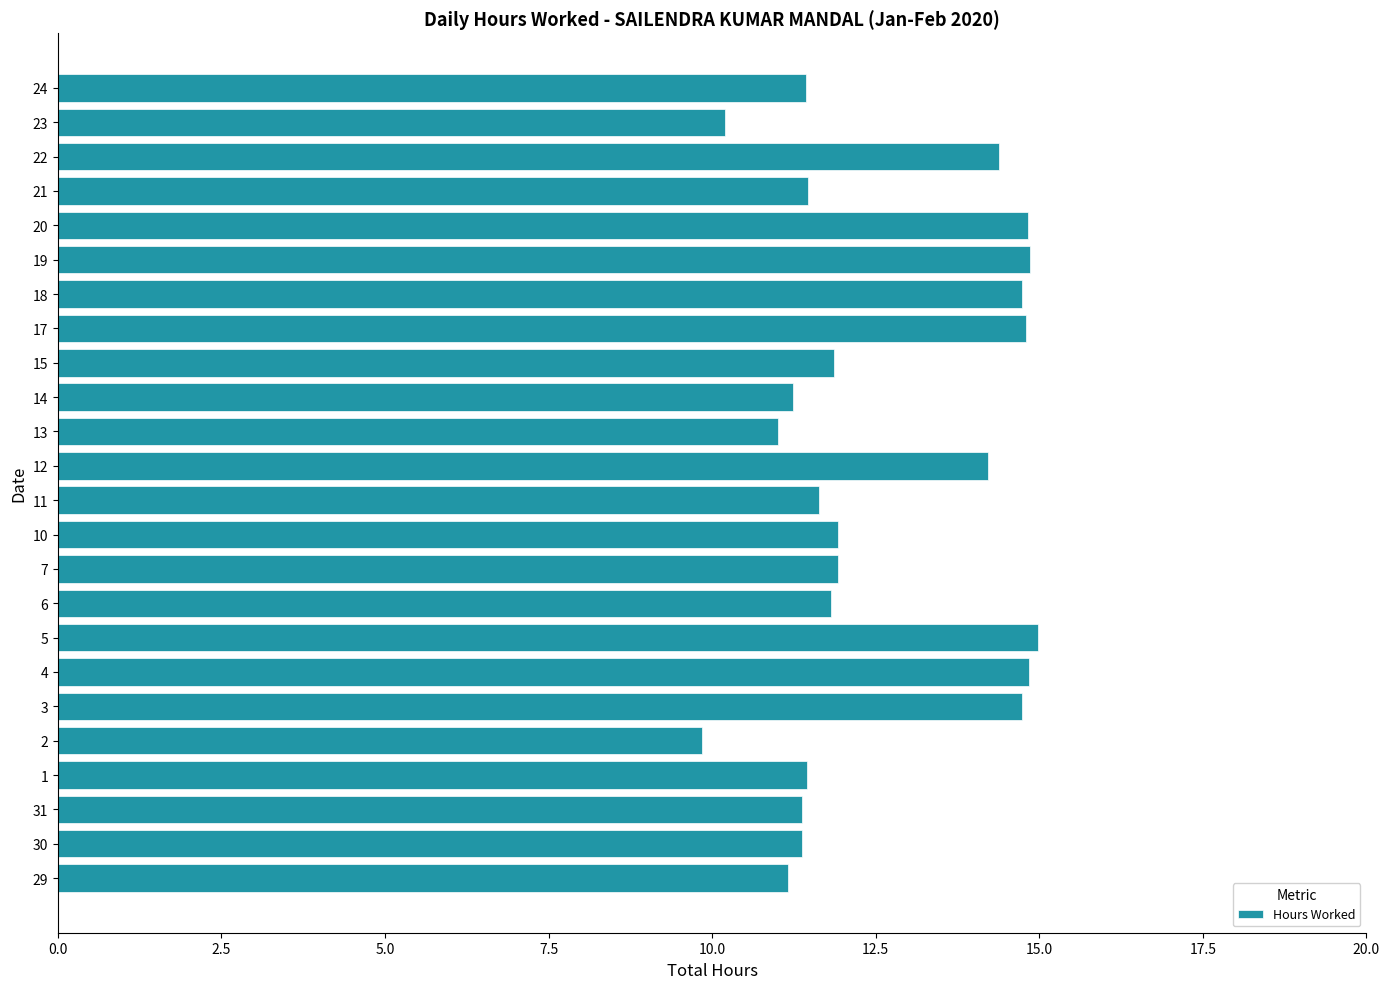

What is the difference between the values at 13 and 3?

3.7